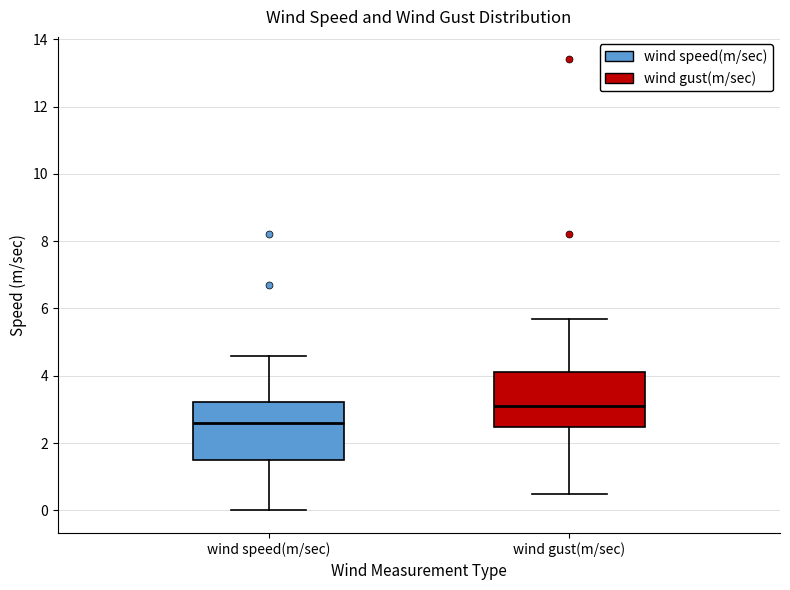

Reading left to right, transcribe this box plot: for each box, give where its median line is, the range the box spans, and where its two whiskers end, as read against the y-axis. The values are not printed on the chart, so give them approximately, as read against the axis.

wind speed(m/sec): median 2.6, box 1.6 to 3.2, whiskers 0.0 to 4.6
wind gust(m/sec): median 3.2, box 2.4 to 4.2, whiskers 0.6 to 5.8